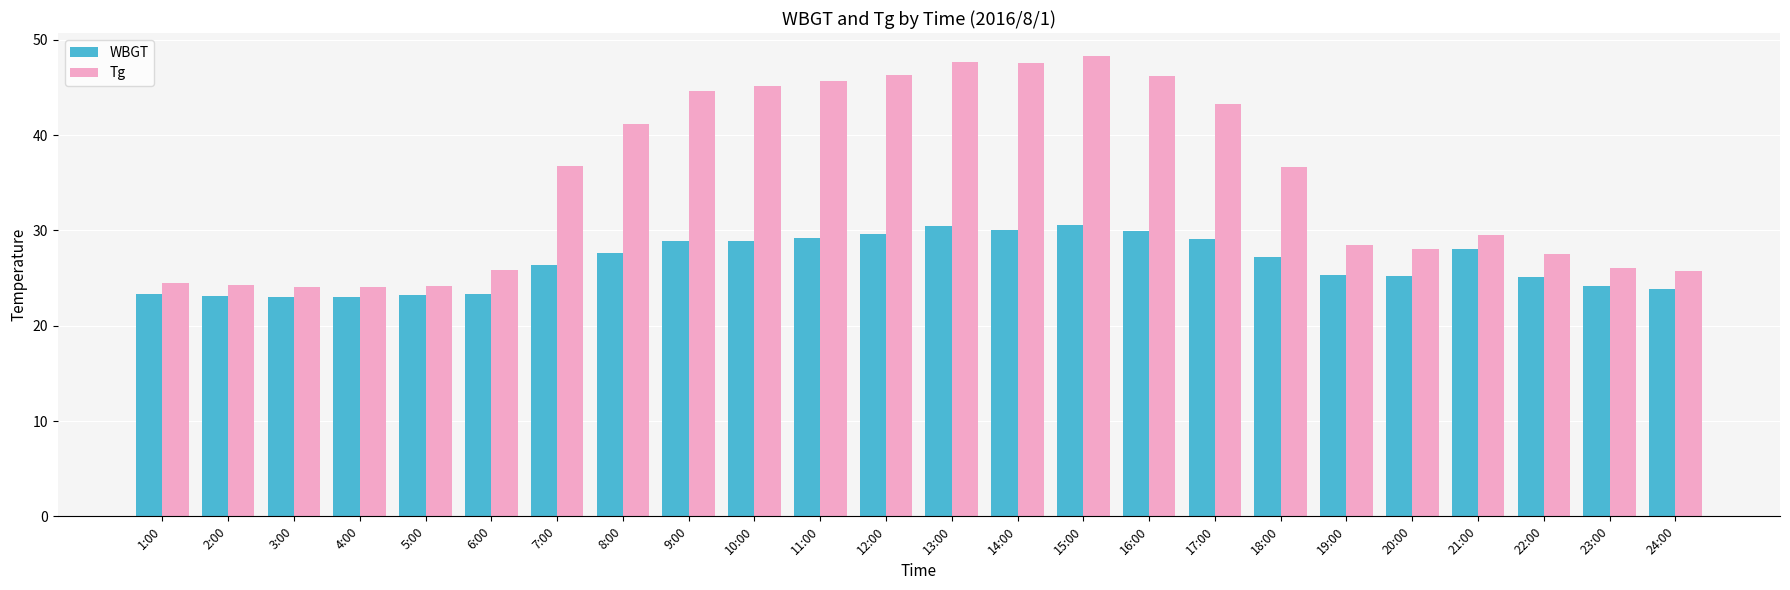

How many values in the WBGT series are below 27?

12